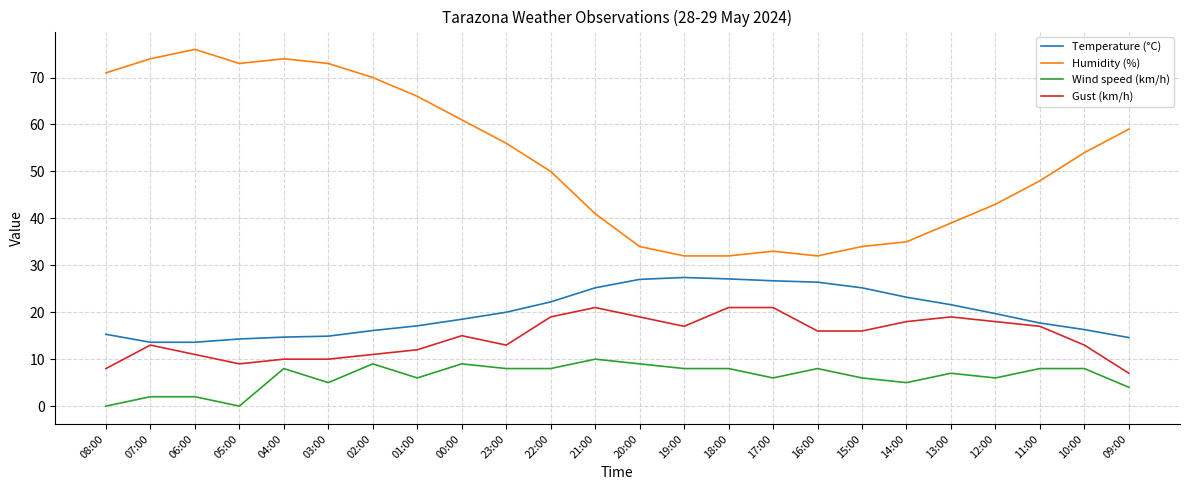

What is the total value across all series at 09:00?

84.6